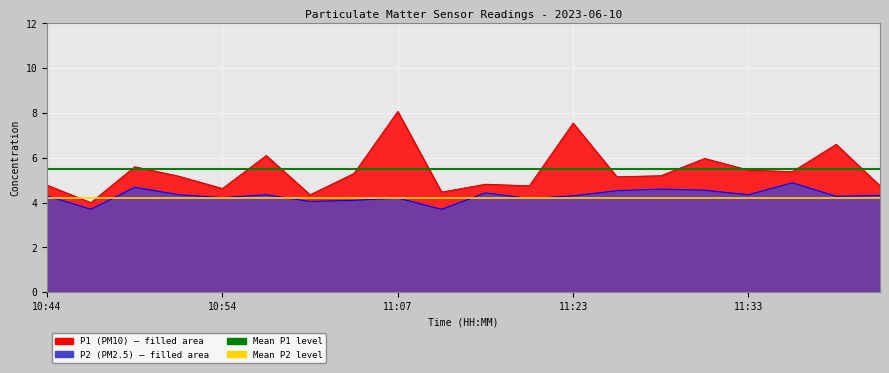

The value of Mean P1 level at 10 is 8.1. True or false?

False